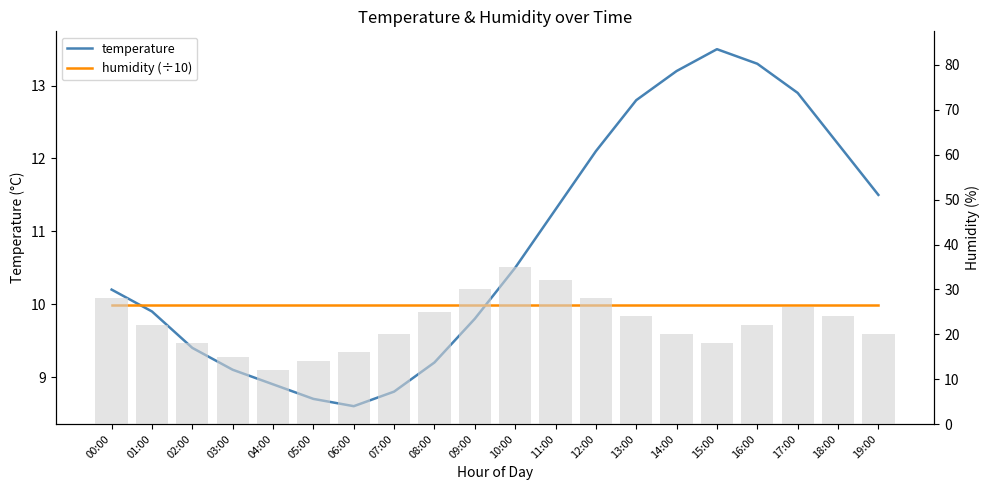

What is the difference between the highest and lowest values at 08:00?

0.8